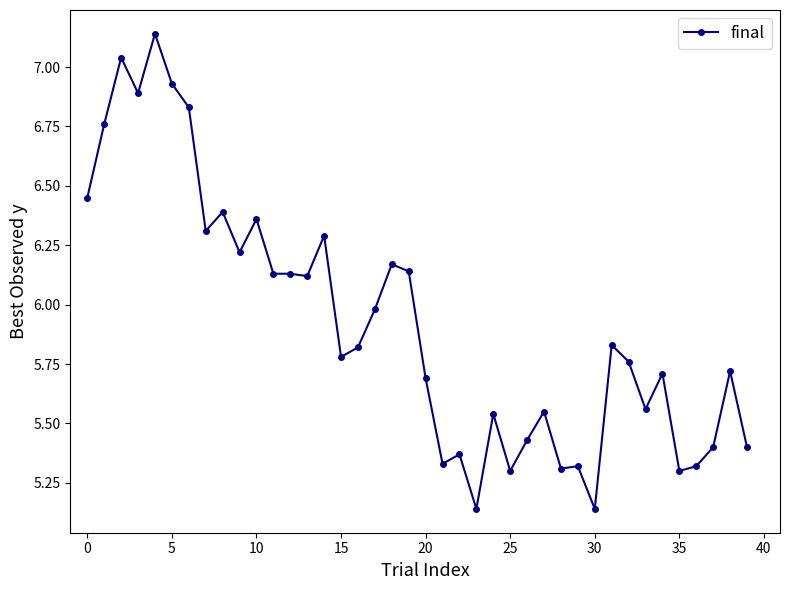

What is the sum of all values?

237.0